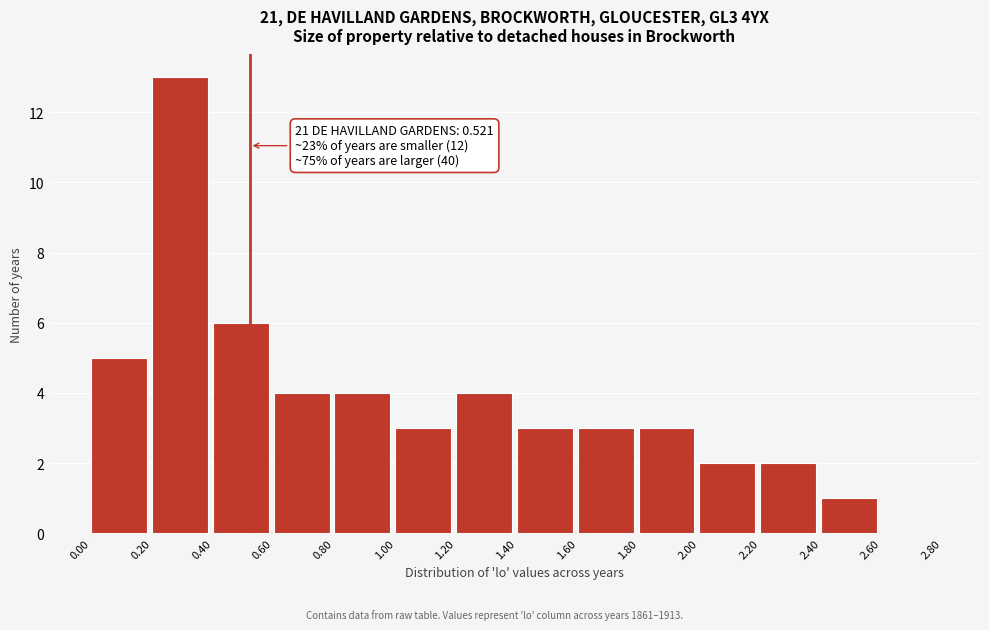

Over which range of the x-axis is the bar tallest?

0.20 to 0.40